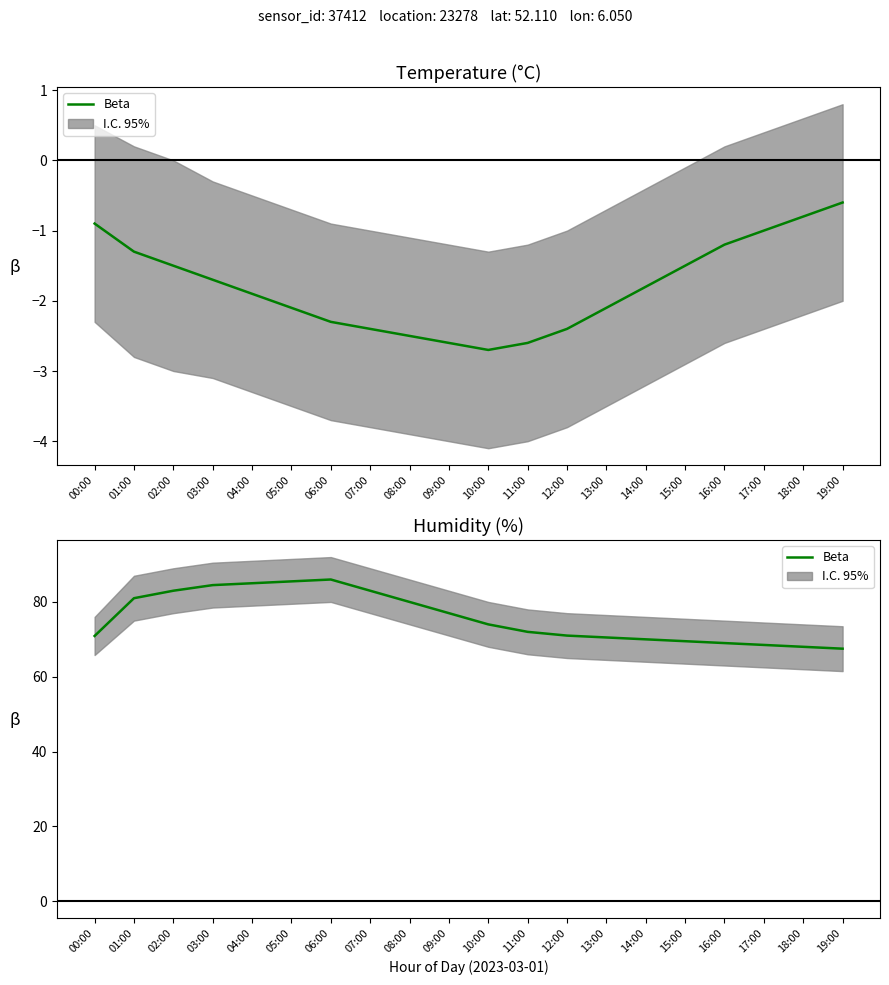

What is the ratio of the value at 13:00 to the value at 18:00?

1.0